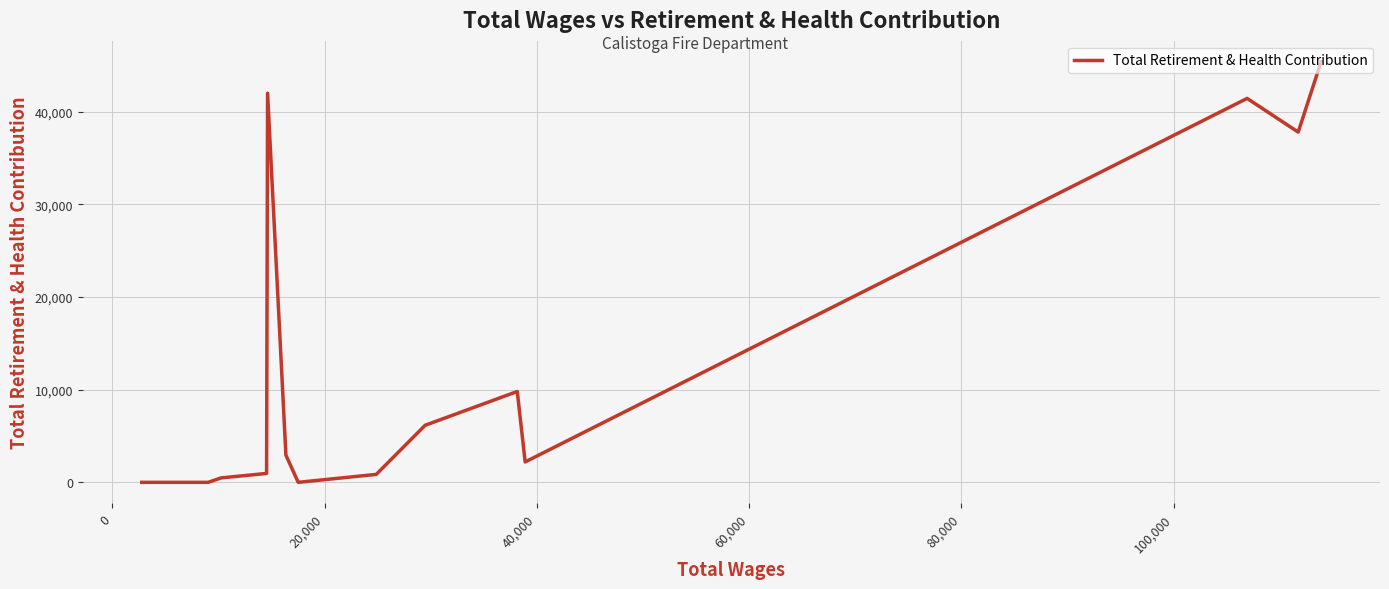

What is the difference between the maximum and minimum values?

45382